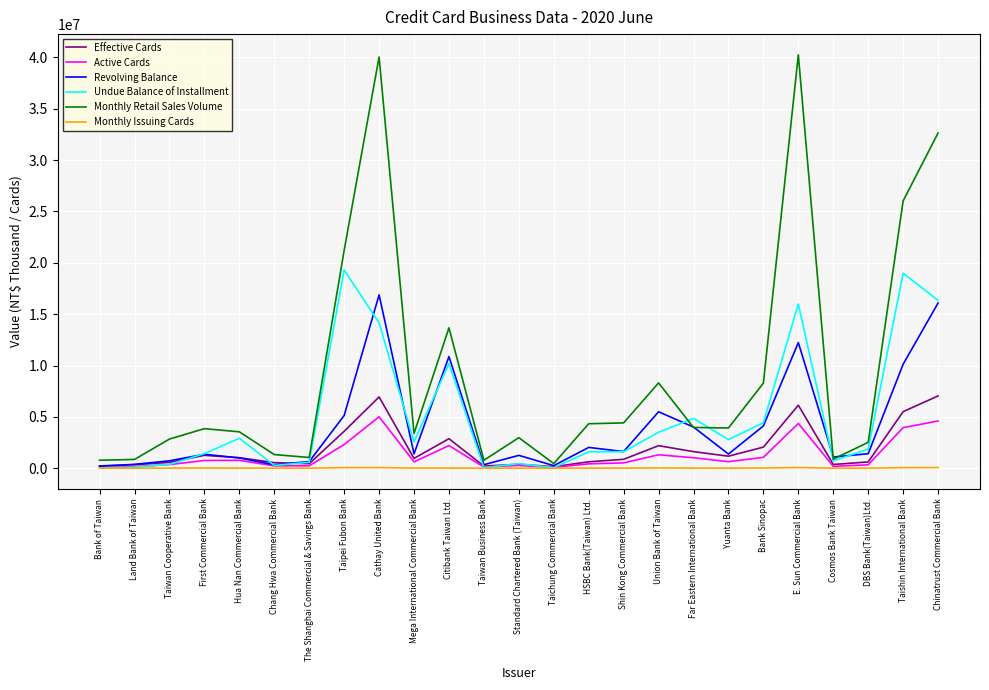

After their last crossing, which series has the higher values: Monthly Retail Sales Volume or Revolving Balance?

Monthly Retail Sales Volume